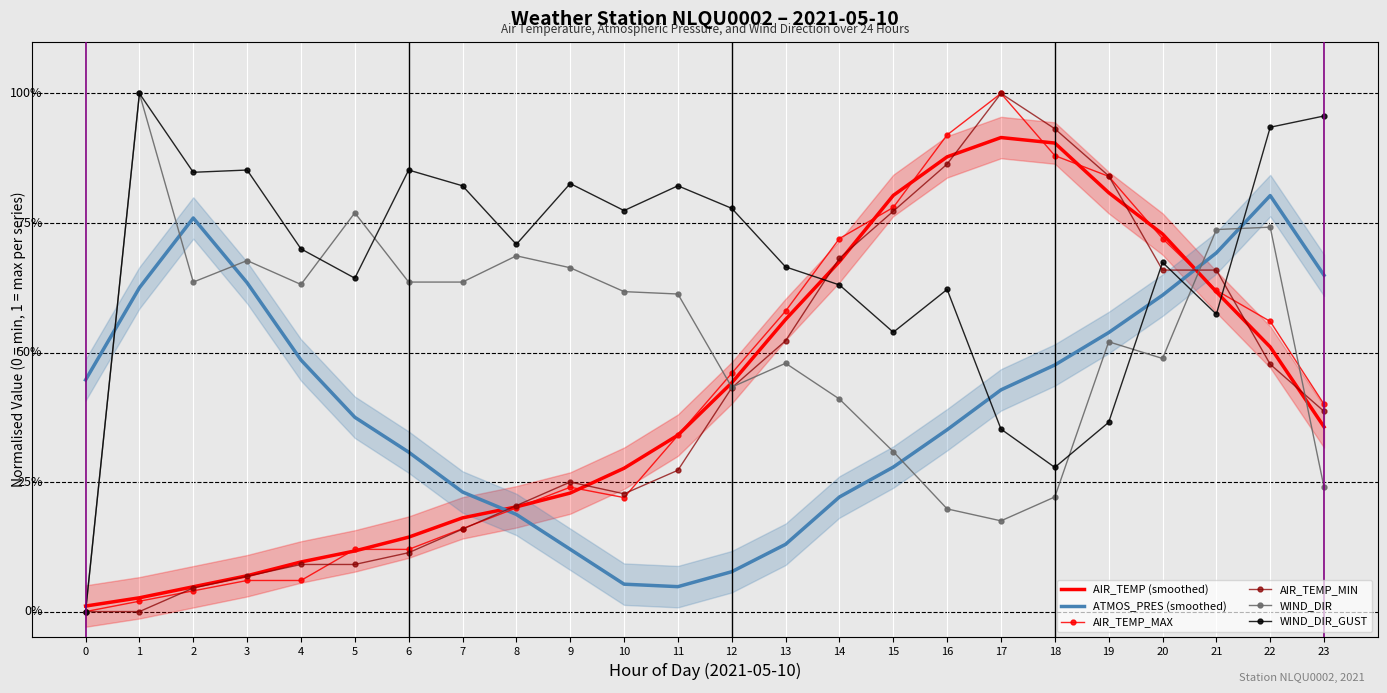

True or false: AIR_TEMP_MAX has more than 0 interior local peaks.

True